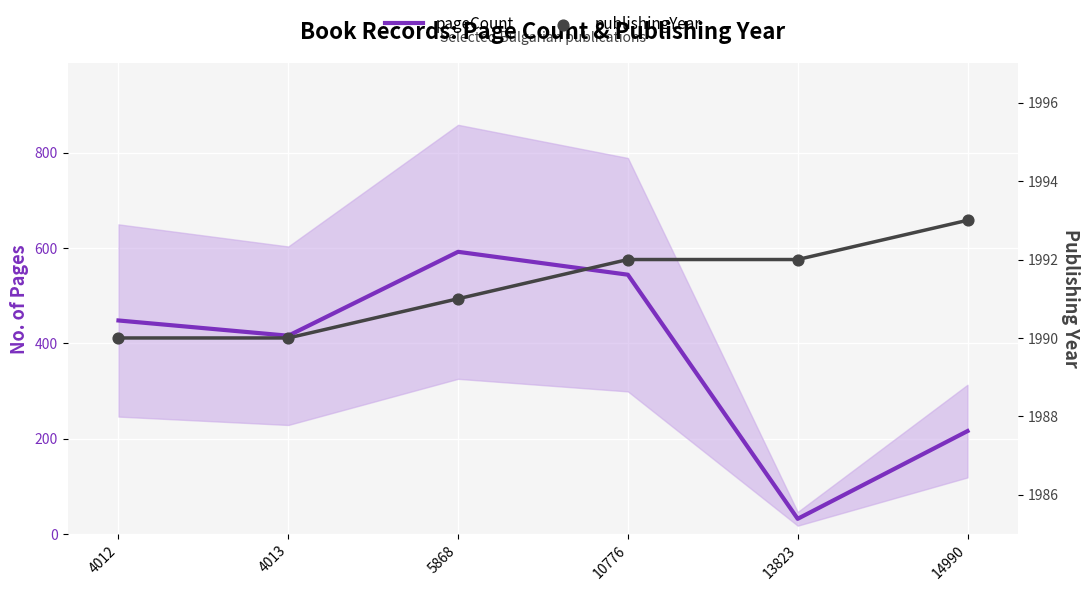

Which series has the largest Y range (max minus min)?

pageCount